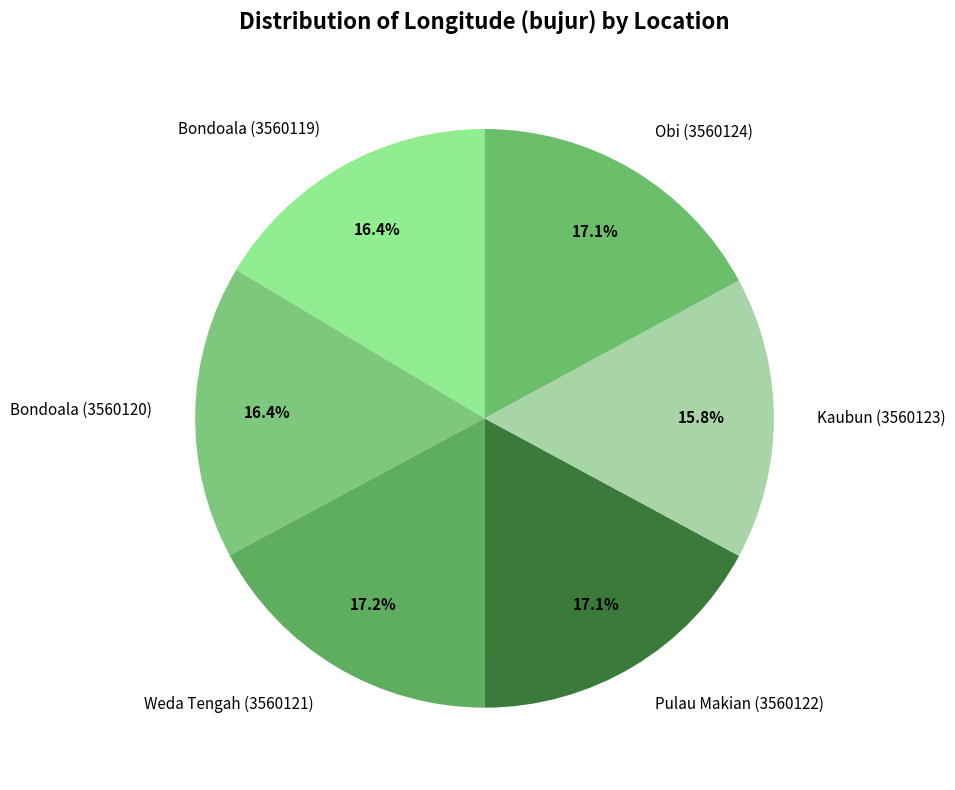

Is the sum of Weda Tengah (3560121) and Pulau Makian (3560122) greater than half?

No